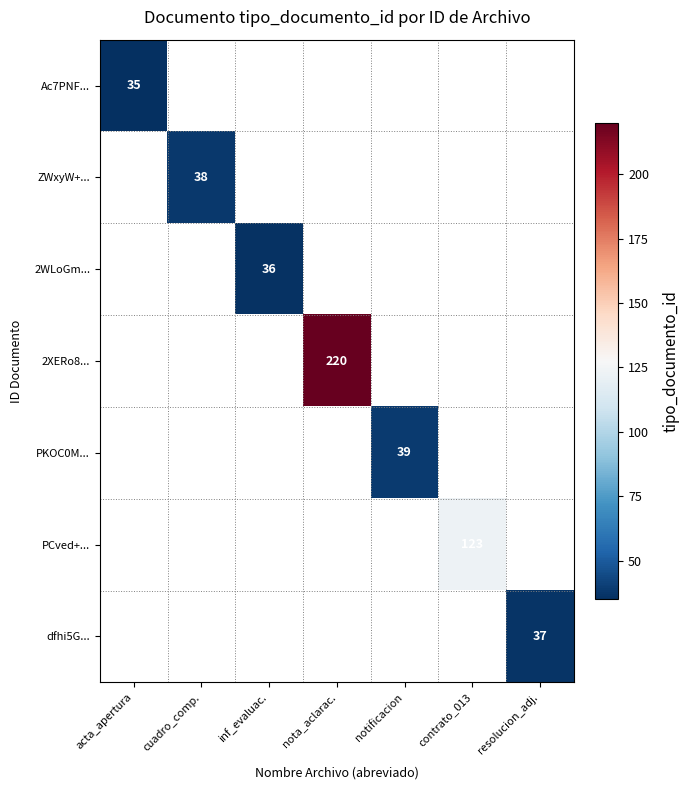

Is it true that PCved+... equals 123 at contrato_013?

True